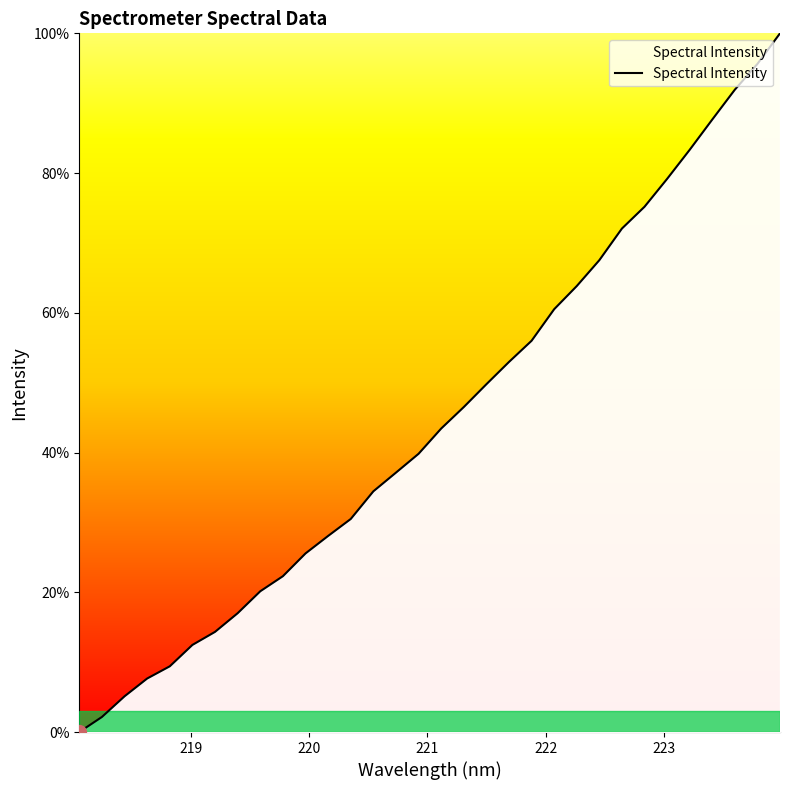

What is the greatest value displayed?

100.0